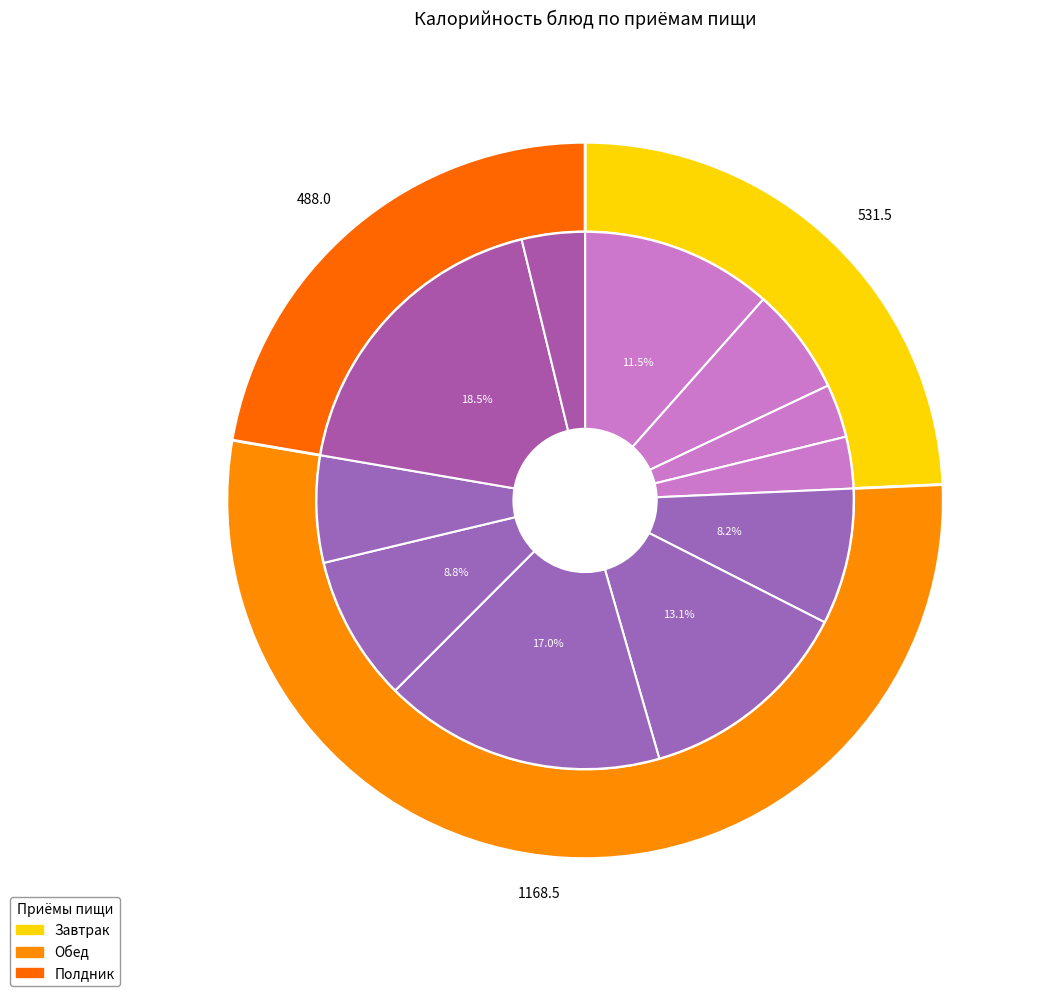

To the nearest percent, what is the difference between the largest and smallest slice percentages?

15%